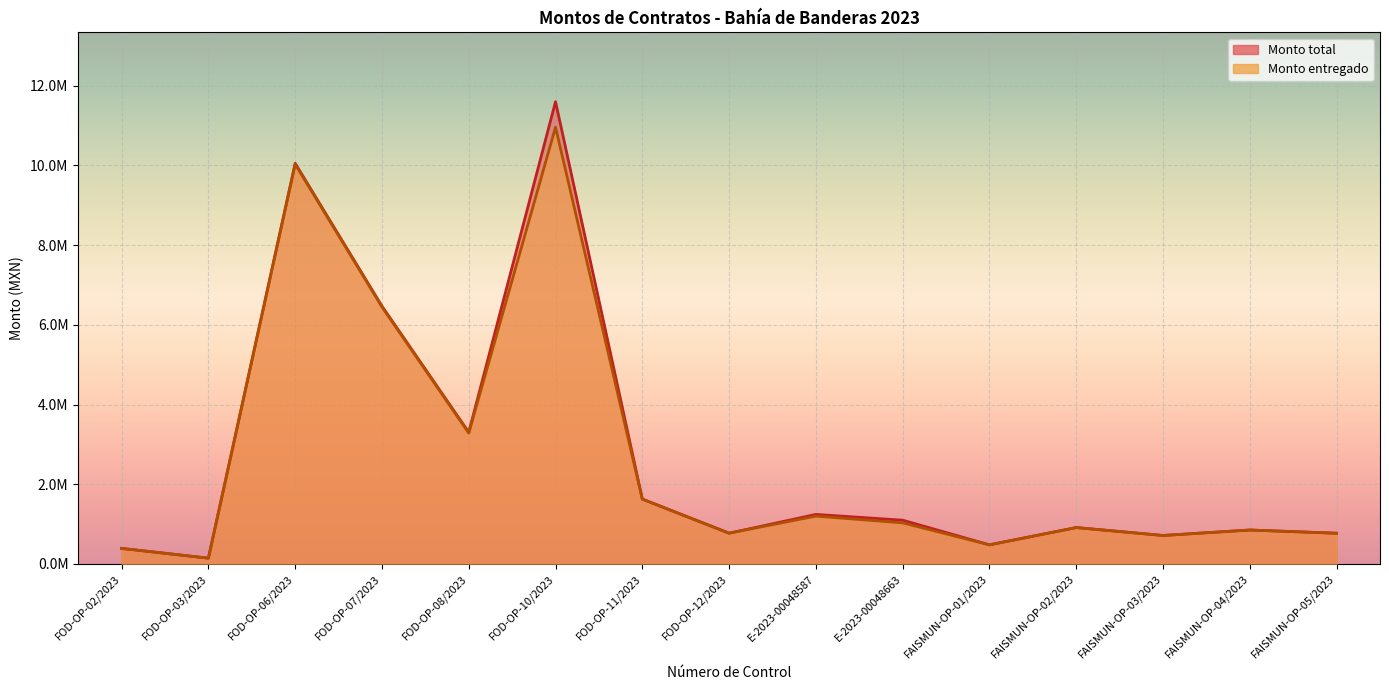

Which label corresponds to the largest value in the chart?

FOD-OP-10/2023